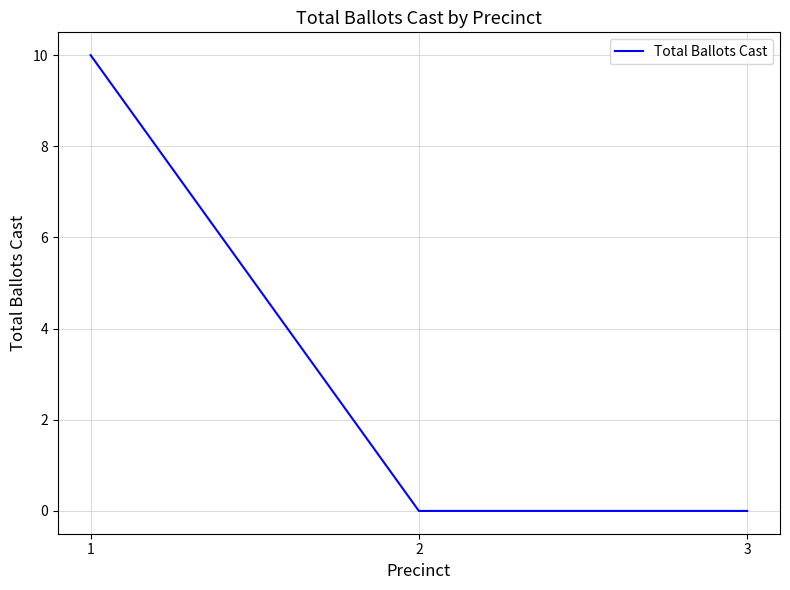

Reading left to right, what are all the values shown in this chart?

10	0	0